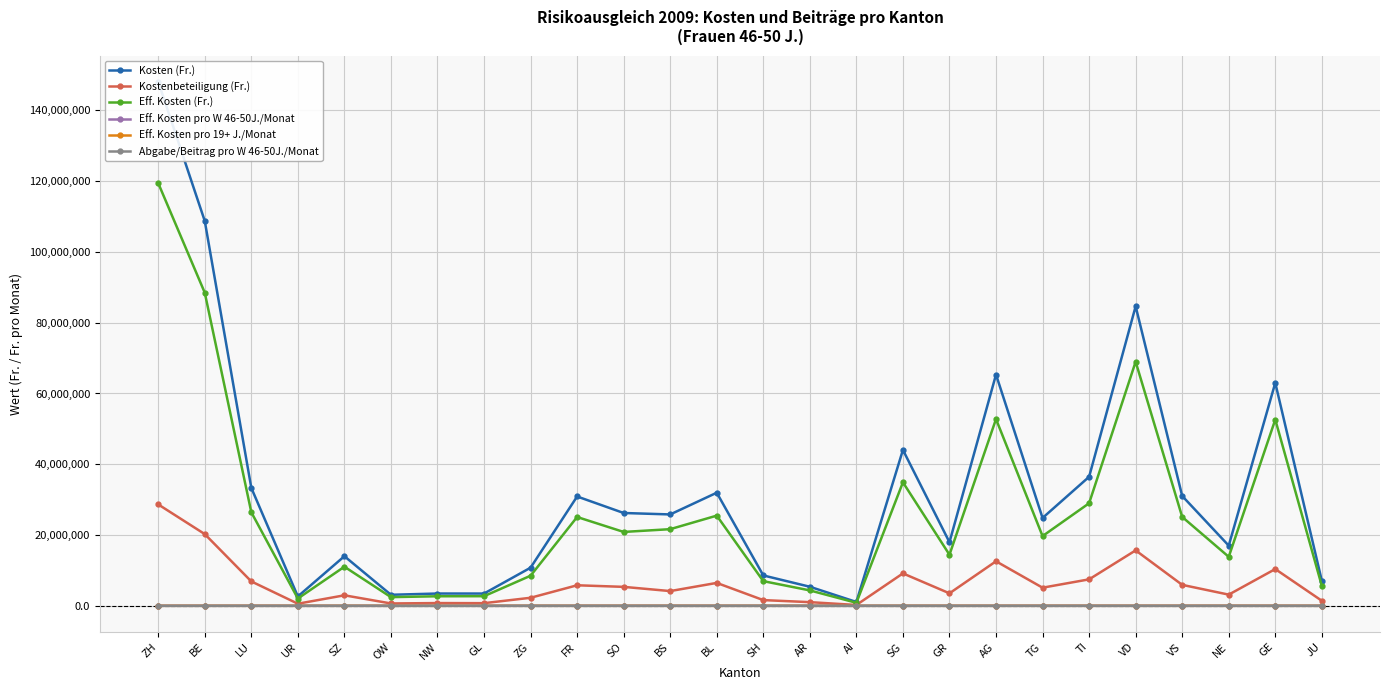

In Kosten (Fr.), how many points are lower than both neighbors (excluding endpoints)?

8